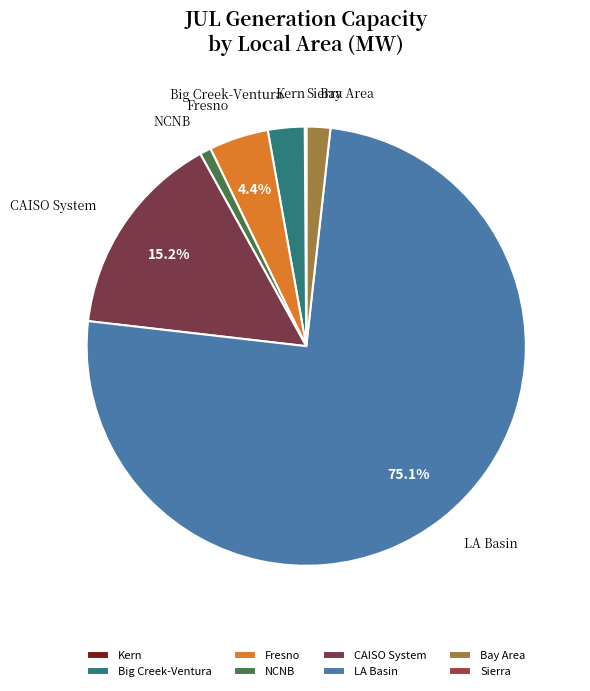

Which category has the biggest portion of the pie?

LA Basin